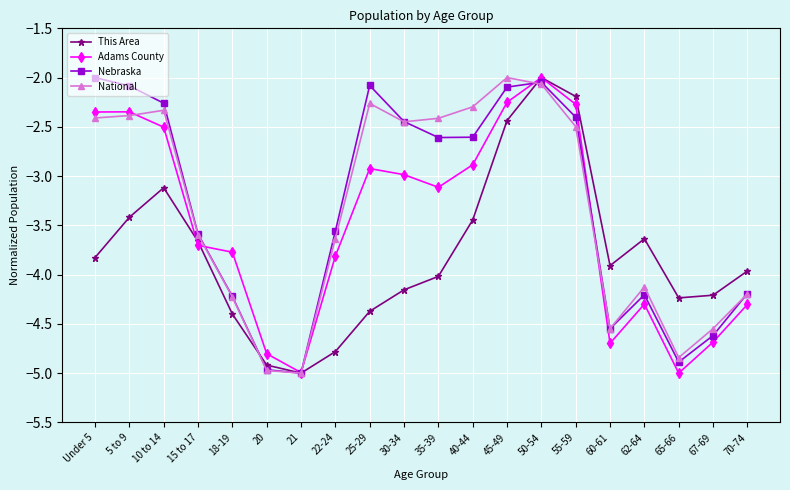

What is the average value of the Adams County series?

-3.5